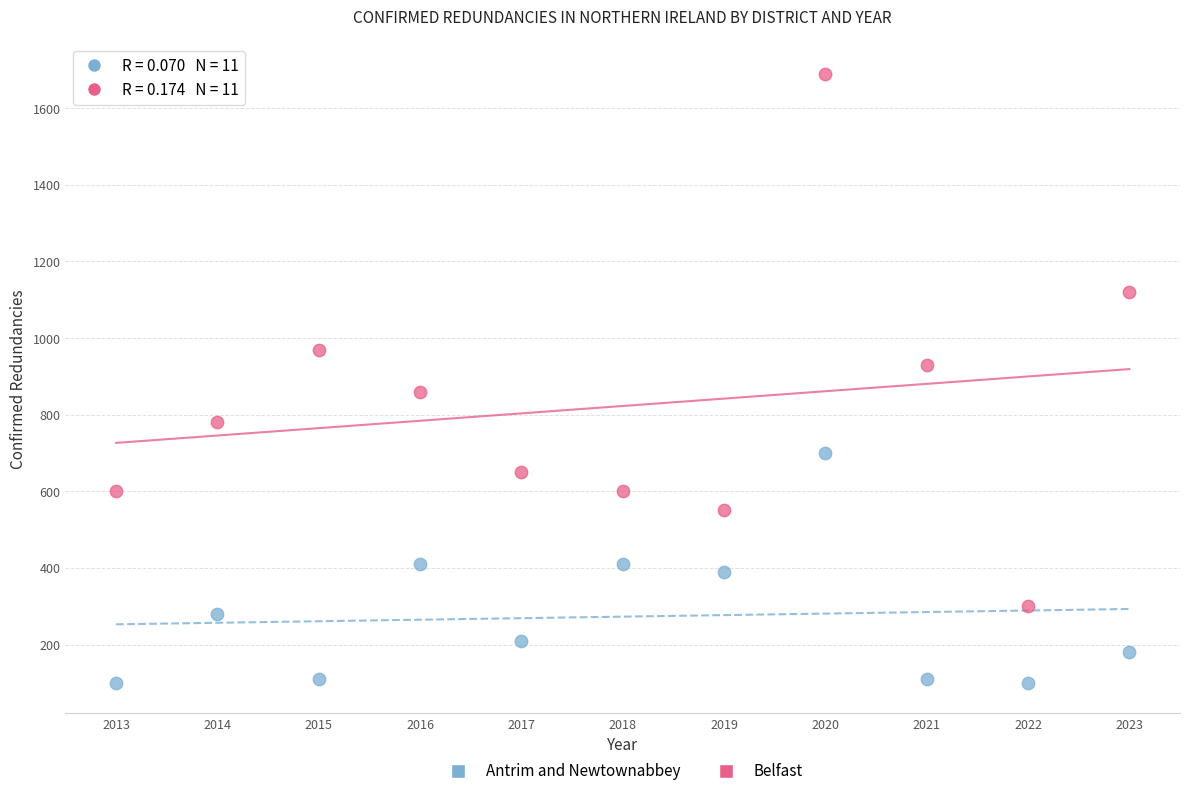

Which series reaches the maximum Y coordinate?

Belfast